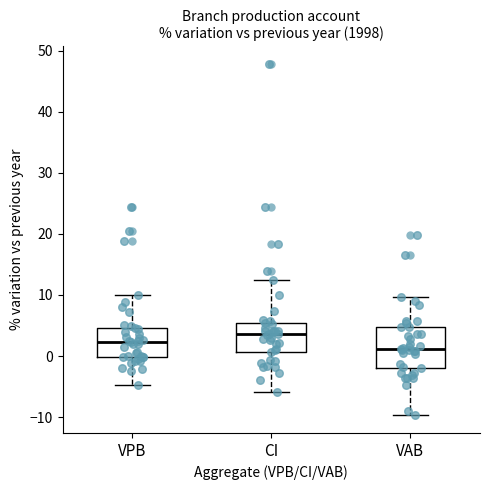

Reading left to right, read every box against the y-axis: the position of its median line, the range the box covers, and the ends of its whiskers. The values are not printed on the chart, so give them approximately, as read against the axis.

VPB: median 2, box 0 to 5, whiskers -5 to 10
CI: median 4, box 1 to 5, whiskers -6 to 13
VAB: median 1, box -2 to 5, whiskers -10 to 10